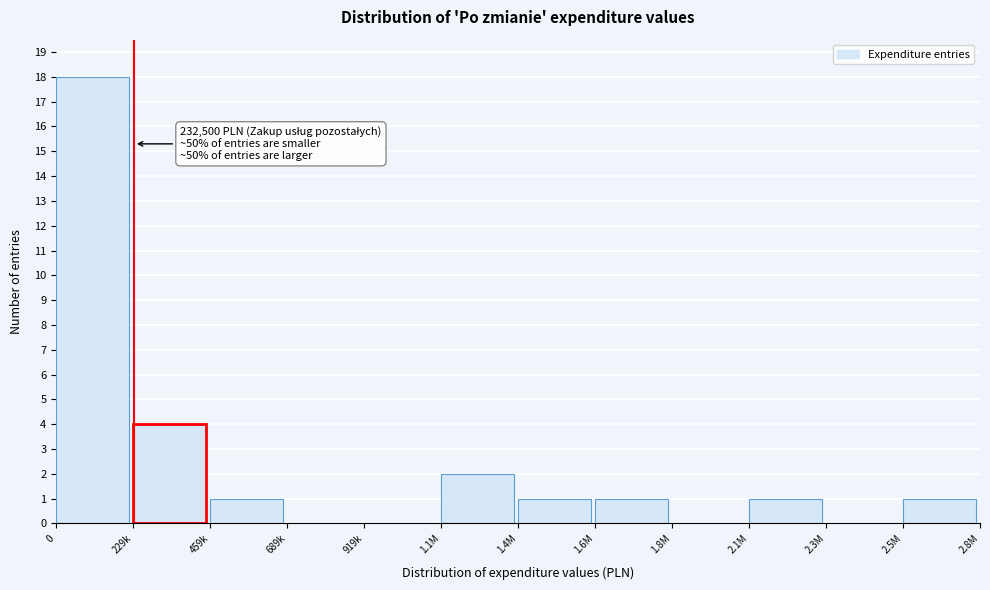

Reading left to right, transcribe all the data shown in this chart.

0=18	229k=4	459k=1	689k=0	919k=0	1.1M=2	1.4M=1	1.6M=1	1.8M=0	2.1M=1	2.3M=0	2.5M=1